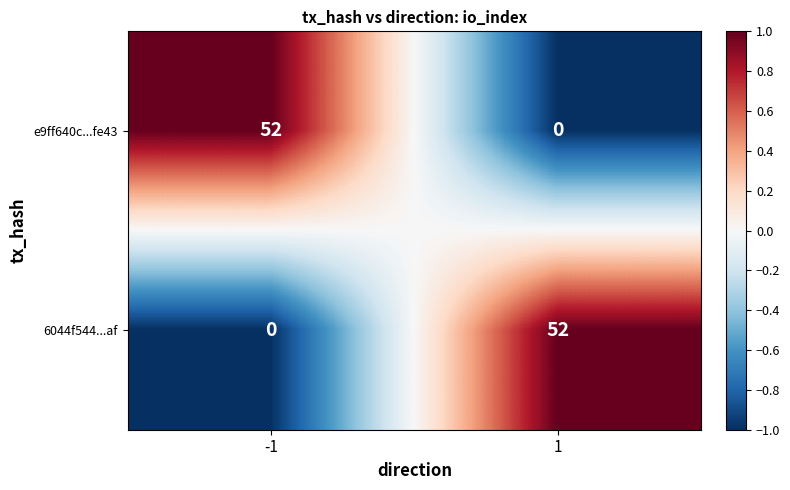

Reading right to left, what are all the values shown in this chart?

e9ff640c...fe43: 1=0	-1=52
6044f544...af: 1=52	-1=0